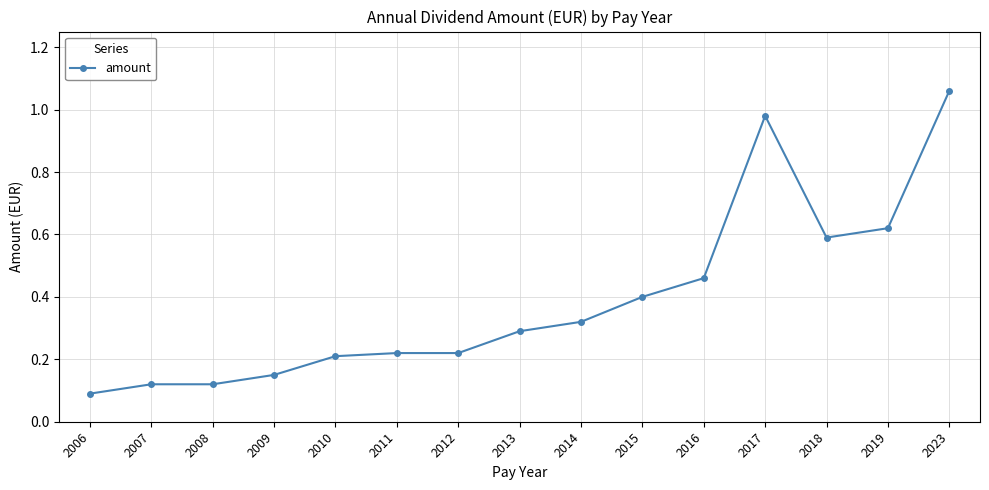

Which has a higher value, 2010 or 2008?

2010